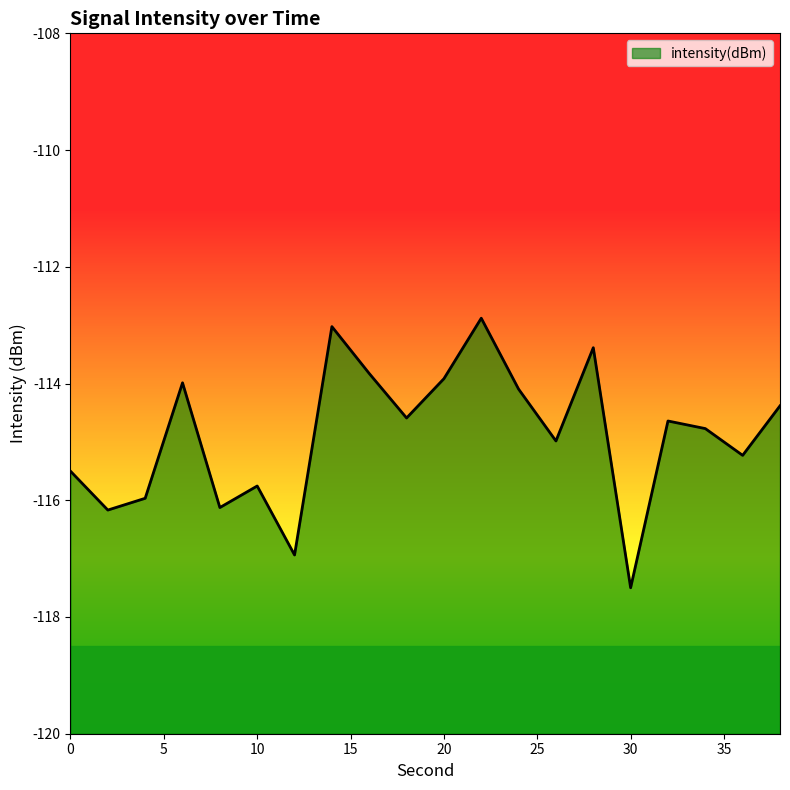

How many points are higher than both their immediate neighbors (excluding endpoints)?

6